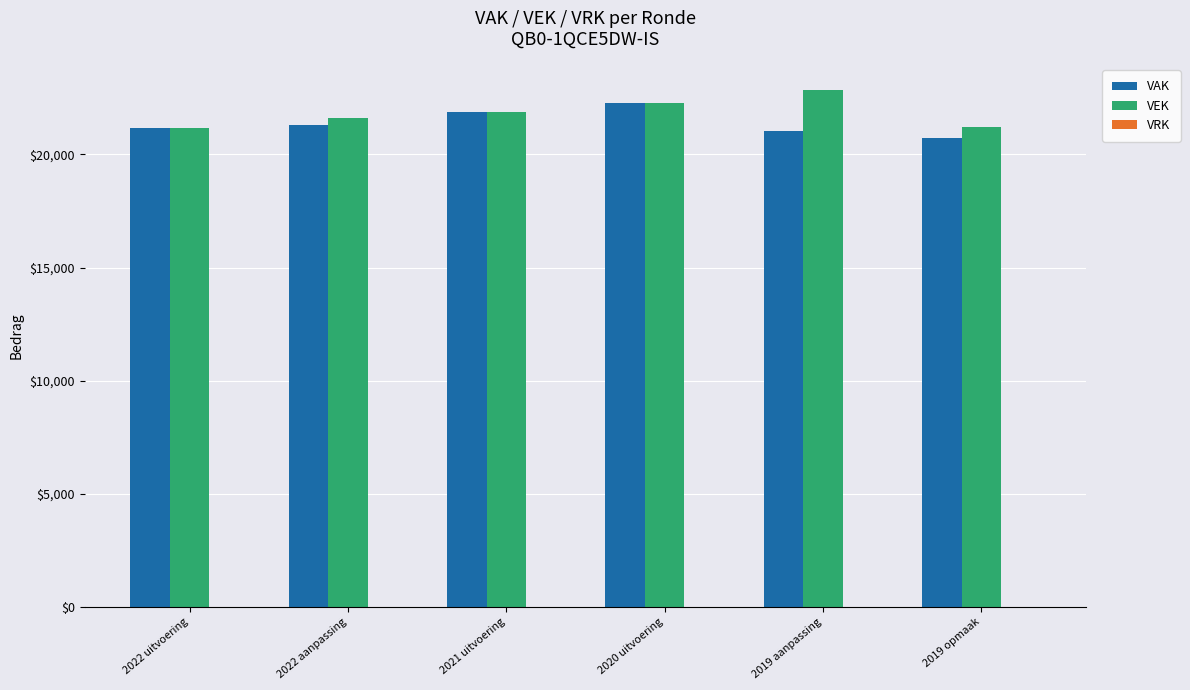

Which category has the lowest value across all series?

2019 opmaak